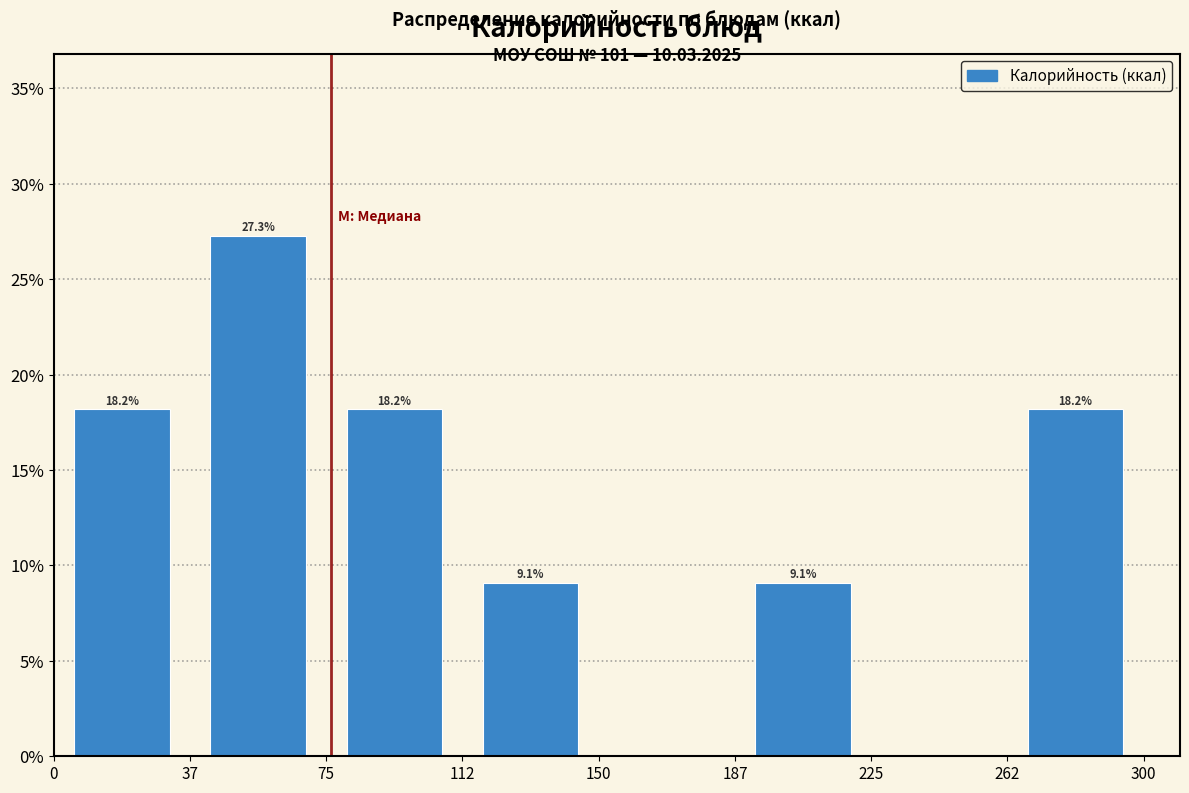

Over which range of the x-axis is the bar tallest?

37 to 75